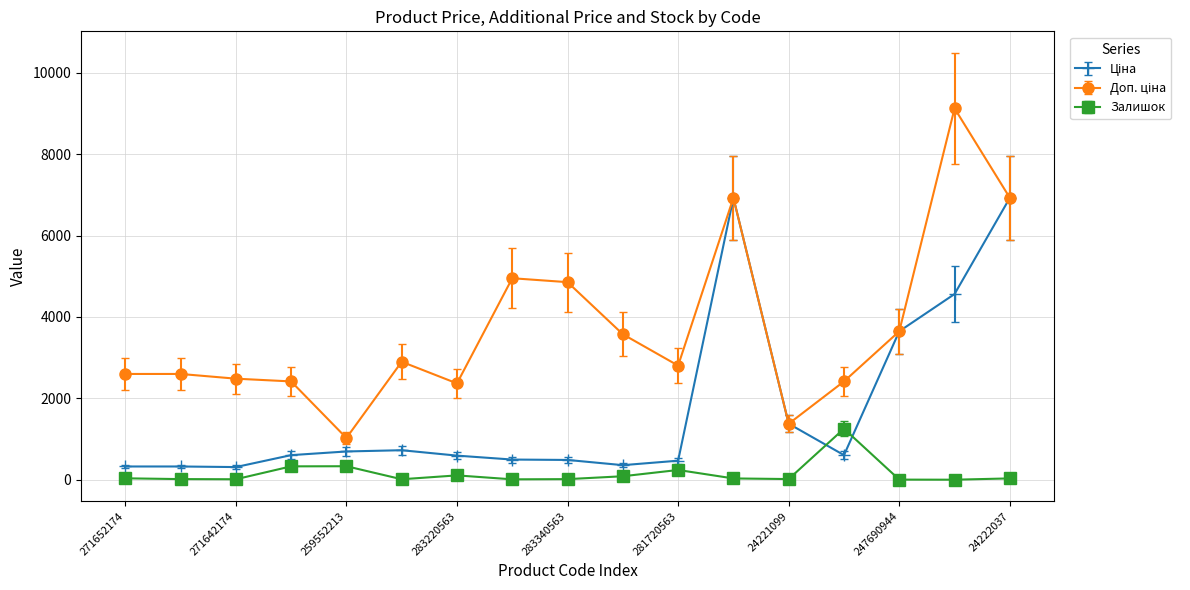

How many lines are shown in the chart?

3